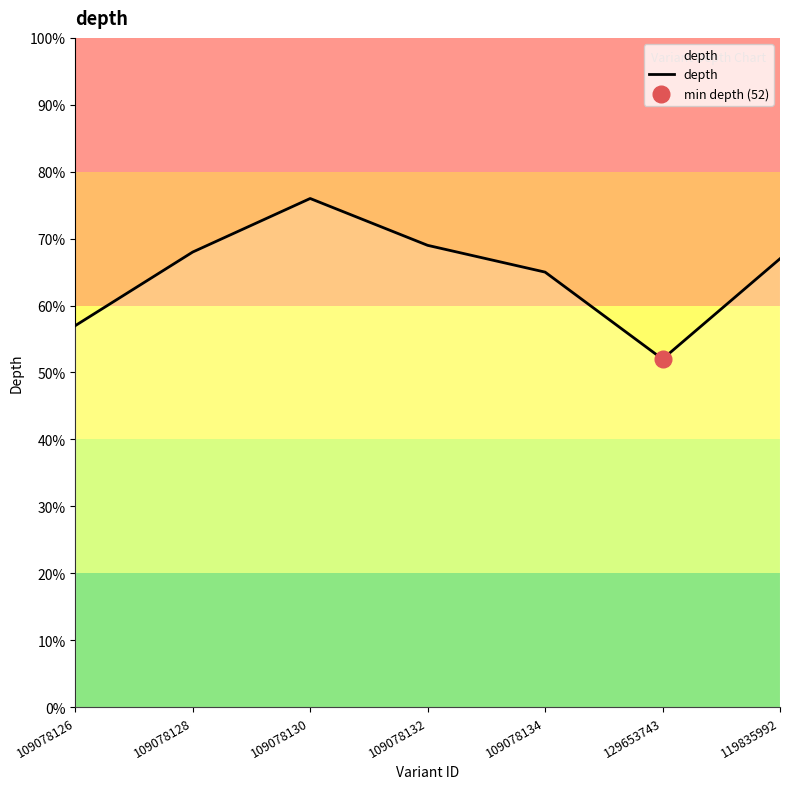

What is the label of the 2nd point from the left?

109078128